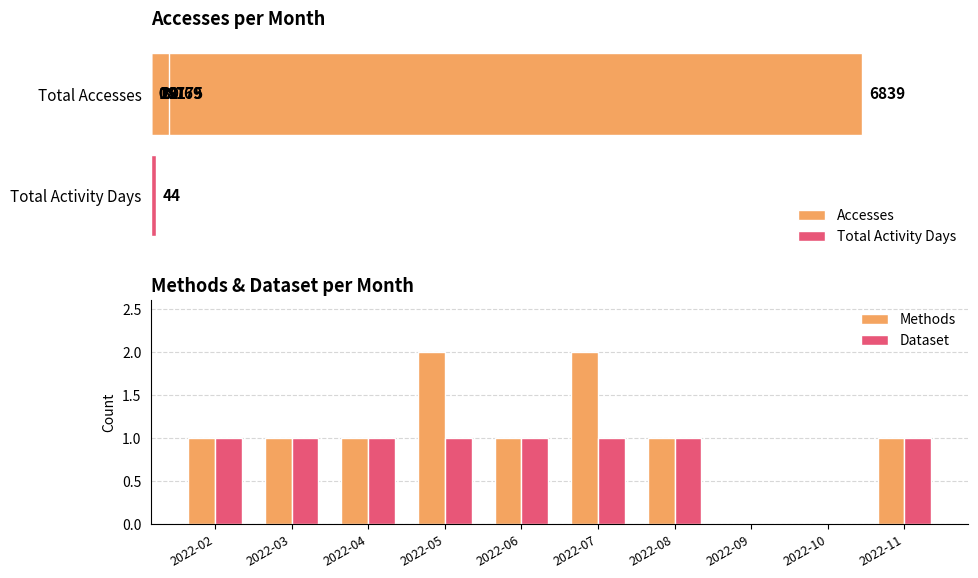

True or false: Methods has a value of 0 at 2022-10.

True